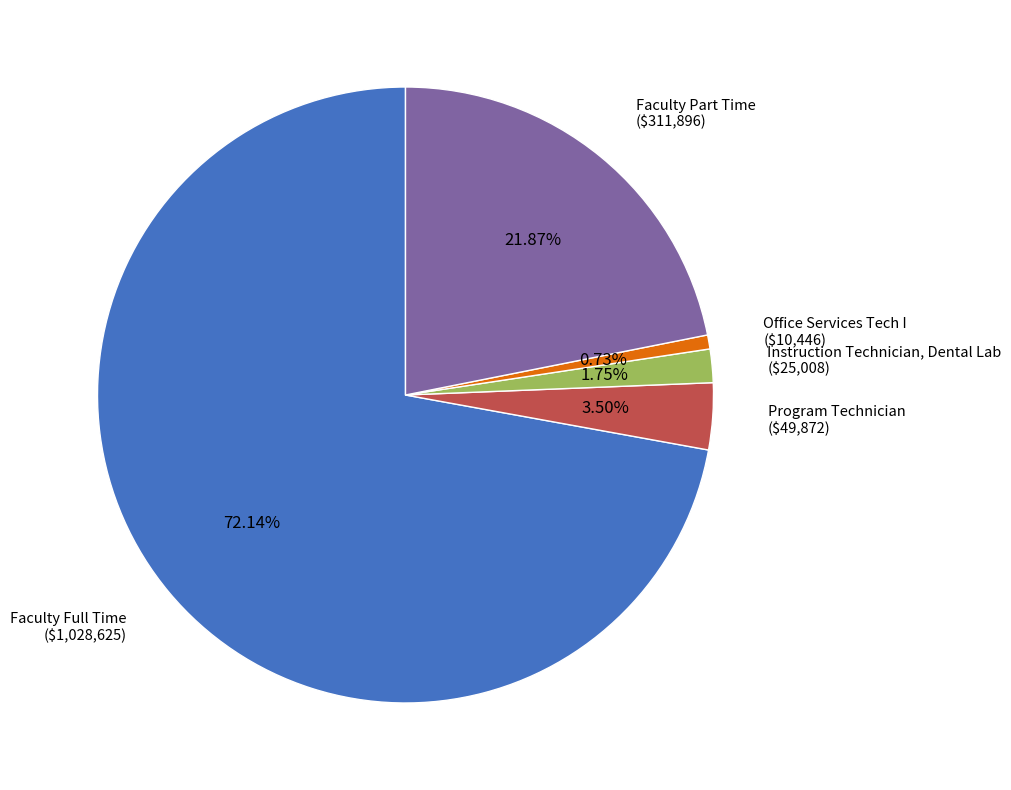

What percentage is the Faculty Full Time slice, to the nearest percent?

72%